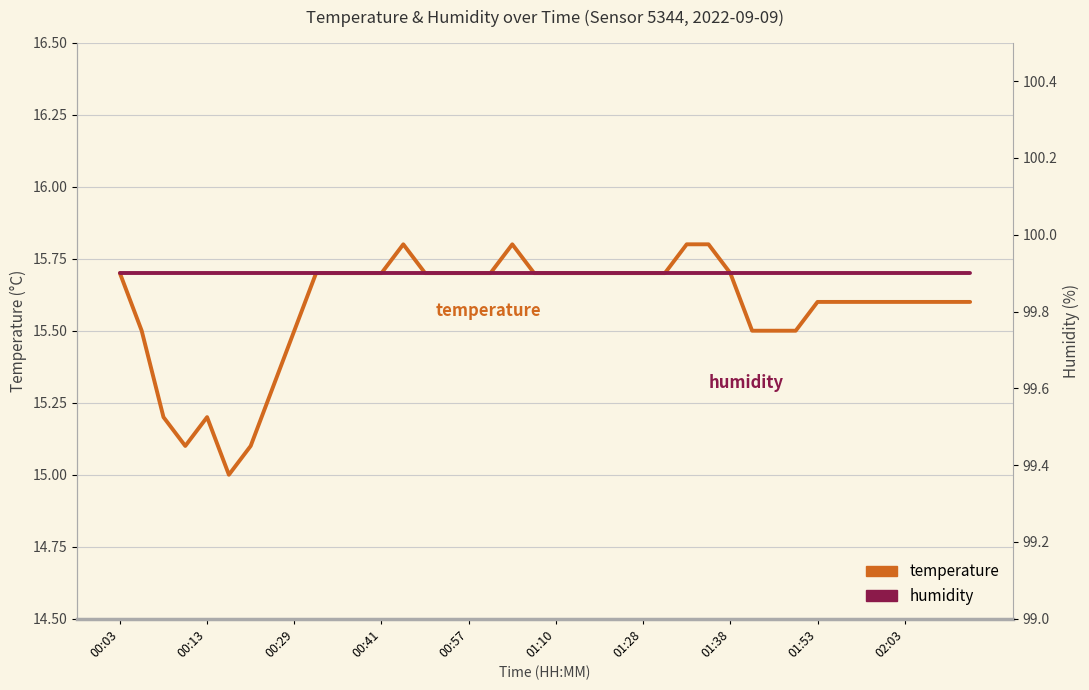

How many categories are shown in the chart?

40